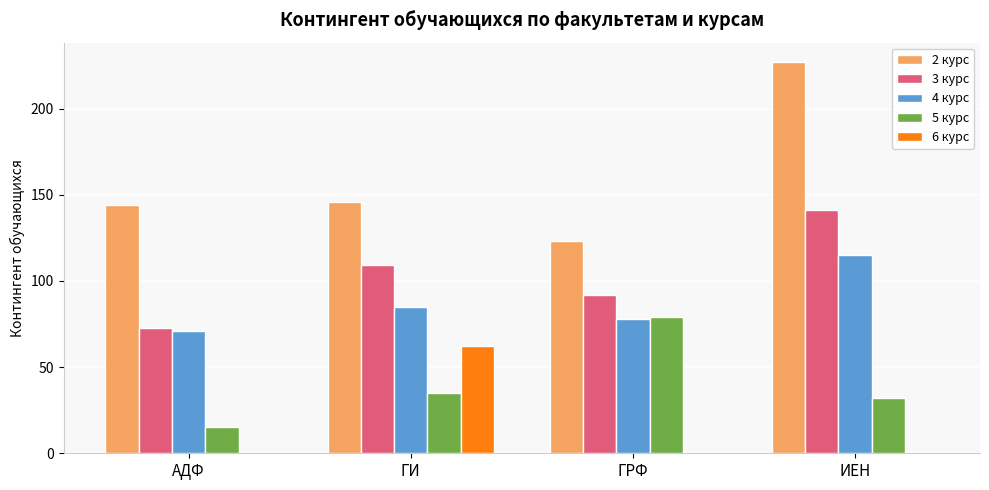

Reading right to left, transcribe all the data shown in this chart.

2 курс: ИЕН=227	ГРФ=123	ГИ=146	АДФ=144
3 курс: ИЕН=141	ГРФ=92	ГИ=109	АДФ=73
4 курс: ИЕН=115	ГРФ=78	ГИ=85	АДФ=71
5 курс: ИЕН=32	ГРФ=79	ГИ=35	АДФ=15
6 курс: ИЕН=0	ГРФ=0	ГИ=62	АДФ=0